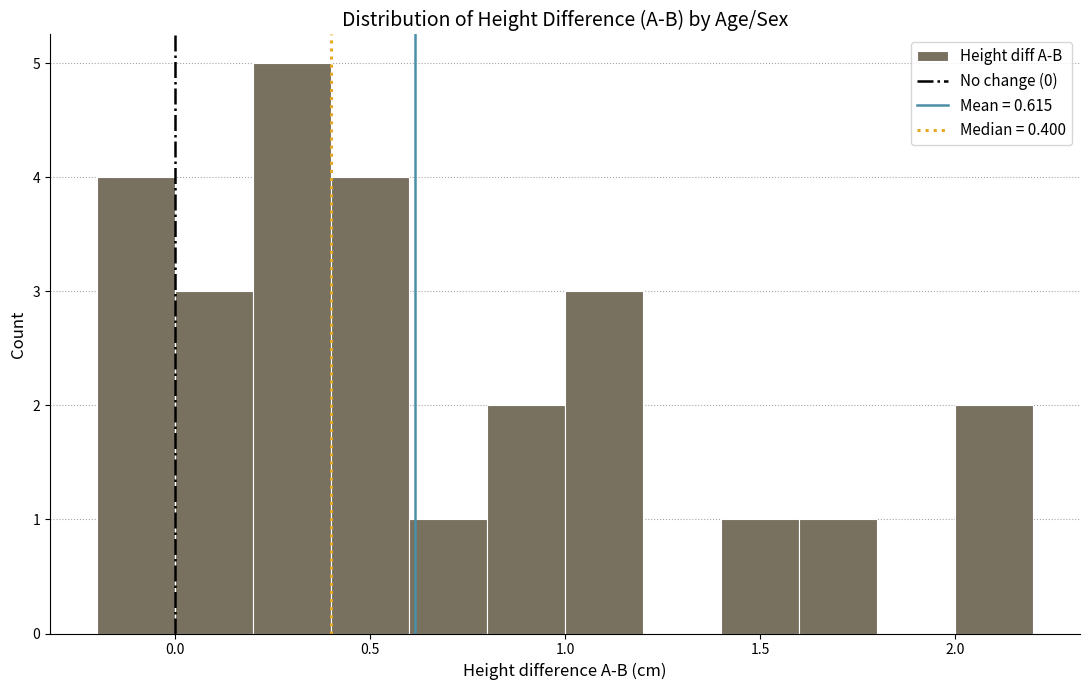

Reading left to right, list every bar in this chart as the range it spans on the x-axis followed by its height. The values are not printed on the chart, so give them approximately, as read against the axis.

-0.2 to 0.0: 4
0.0 to 0.2: 3
0.2 to 0.4: 5
0.4 to 0.6: 4
0.6 to 0.8: 1
0.8 to 1.0: 2
1.0 to 1.2: 3
1.2 to 1.4: 0
1.4 to 1.6: 1
1.6 to 1.8: 1
1.8 to 2.0: 0
2.0 to 2.2: 2